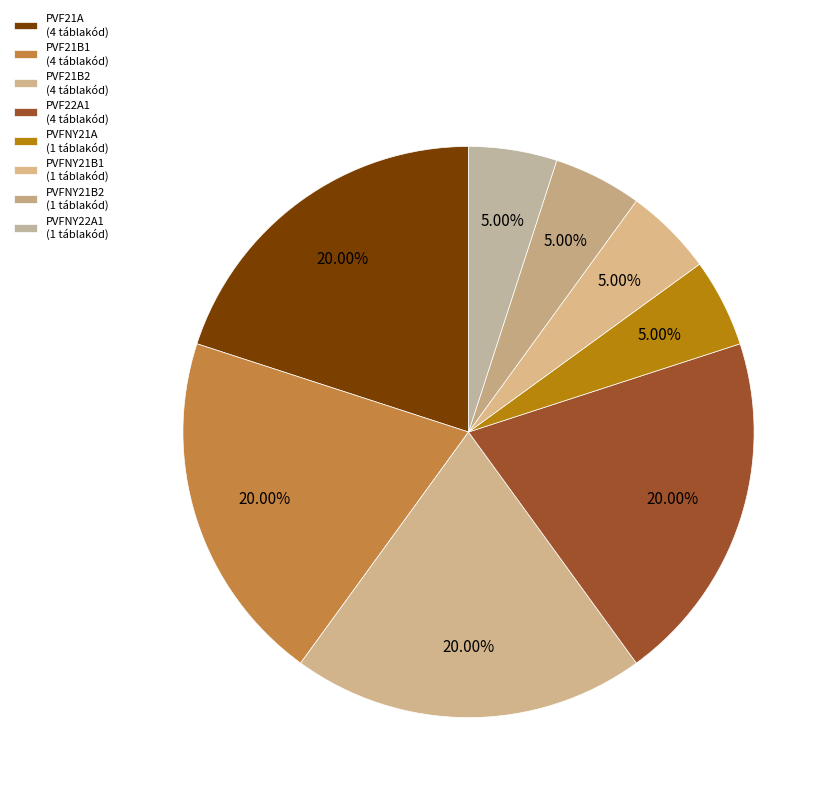

Is there any slice that represents more than half of the pie?

No